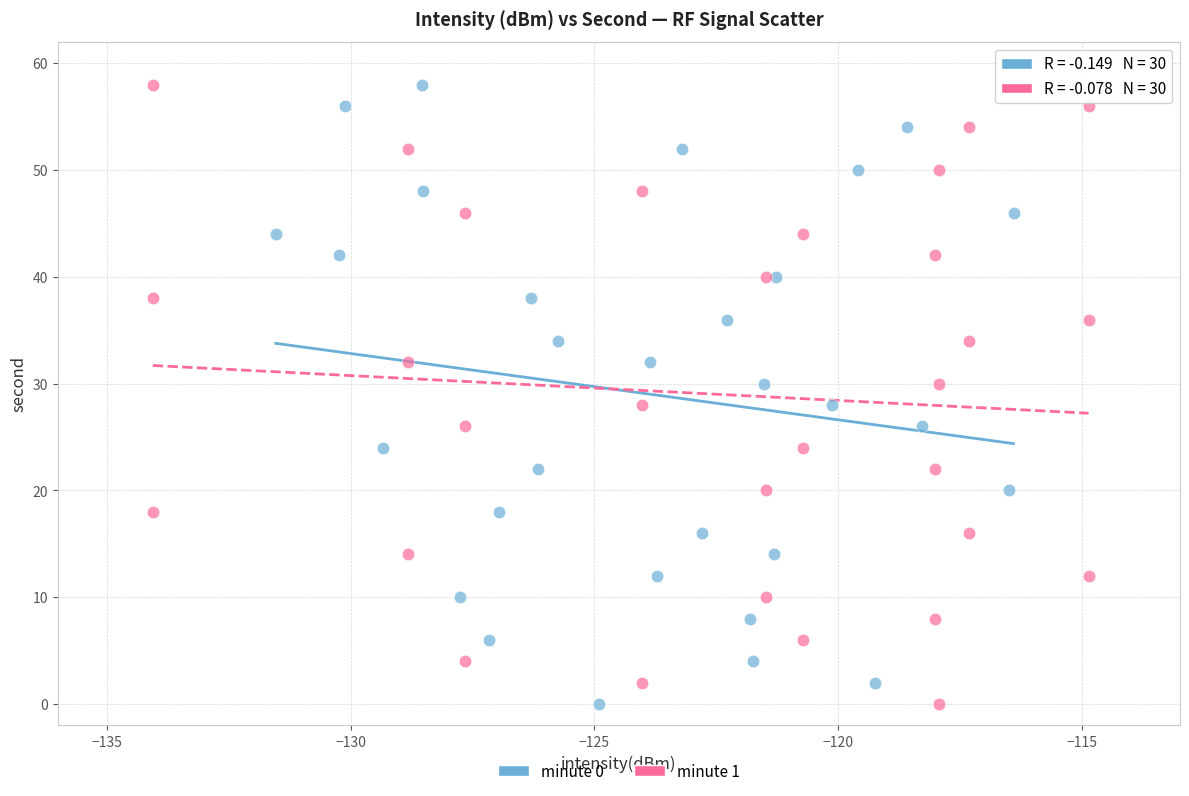

What are all the series names shown in the legend?

minute 0, minute 1